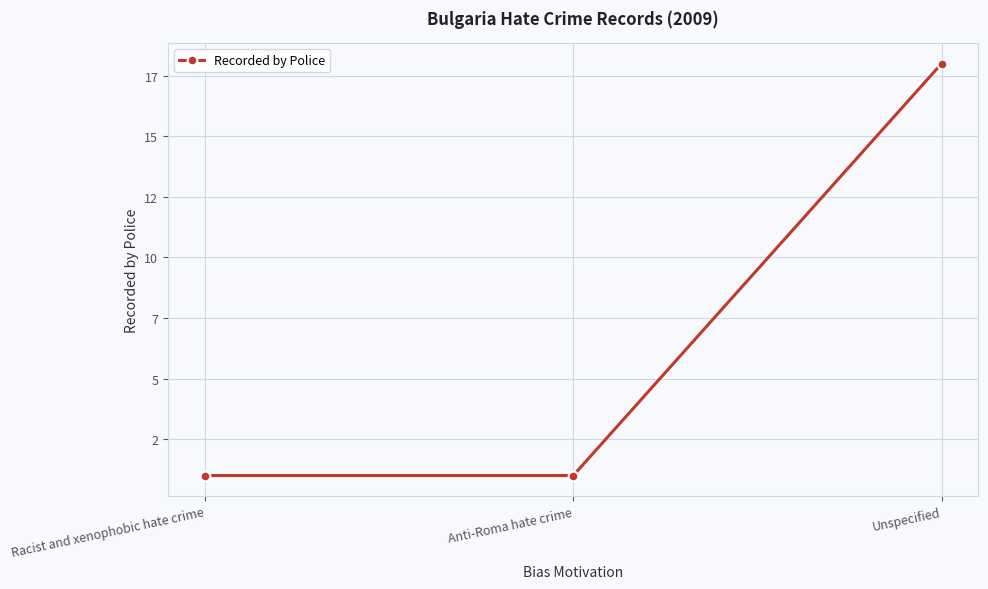

What position from the right is Racist and xenophobic hate crime?

3